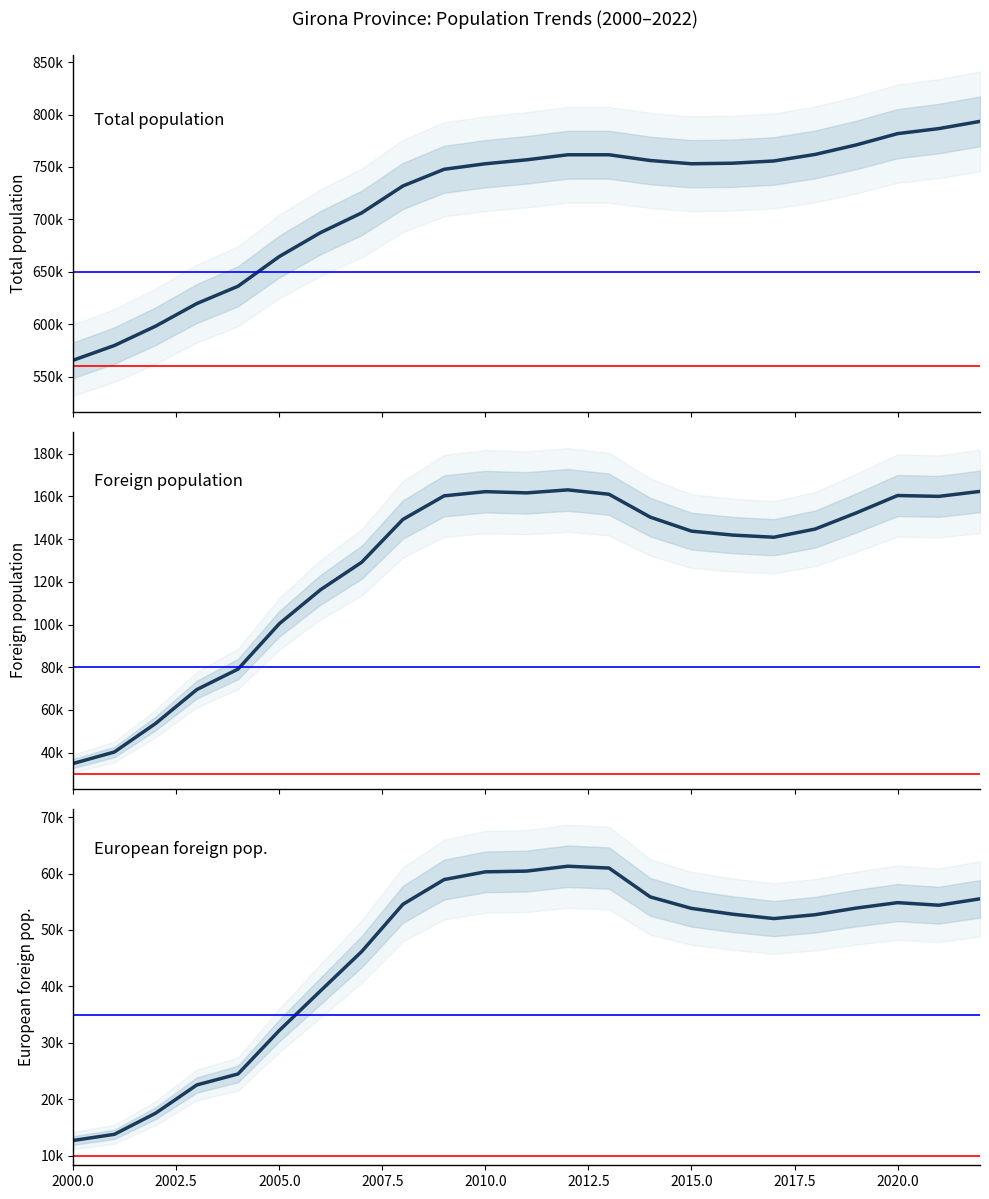

What is the highest value of the Total population series?

793478